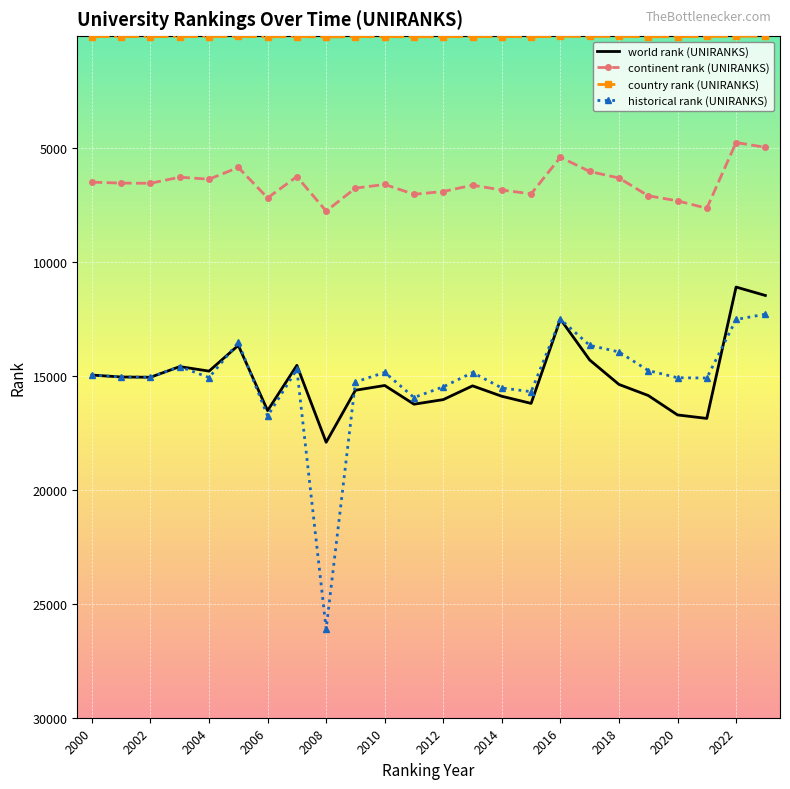

What is the minimum value for world rank (UNIRANKS)?

11090.0